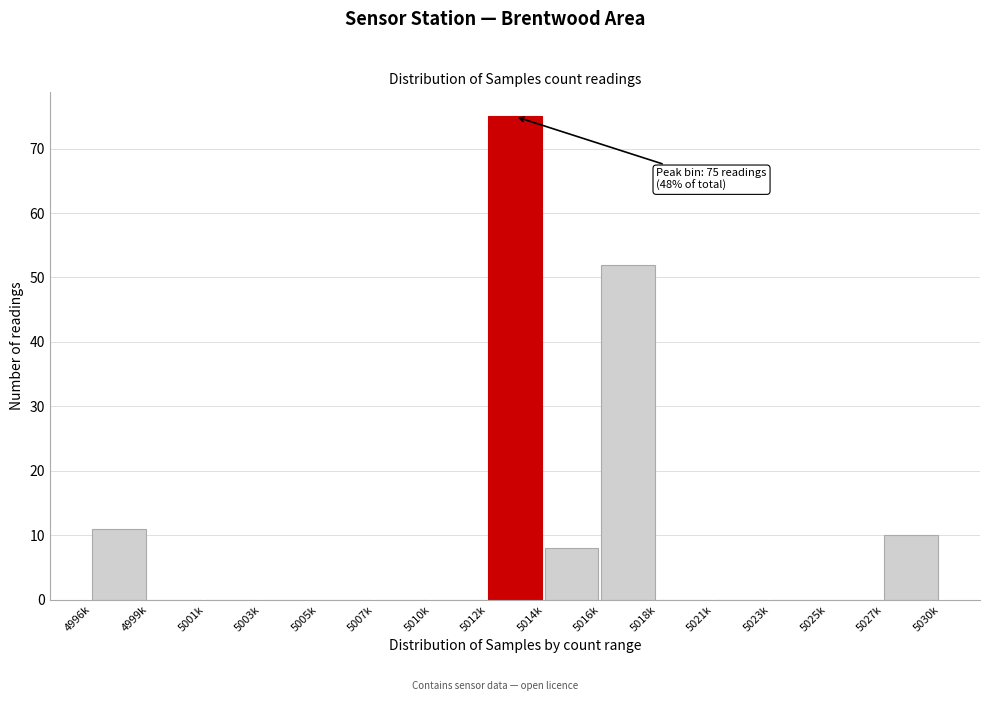

Reading right to left, transcribe all the data shown in this chart.

5027k=10	5025k=0	5023k=0	5021k=0	5018k=0	5016k=52	5014k=8	5012k=75	5010k=0	5007k=0	5005k=0	5003k=0	5001k=0	4999k=0	4996k=11